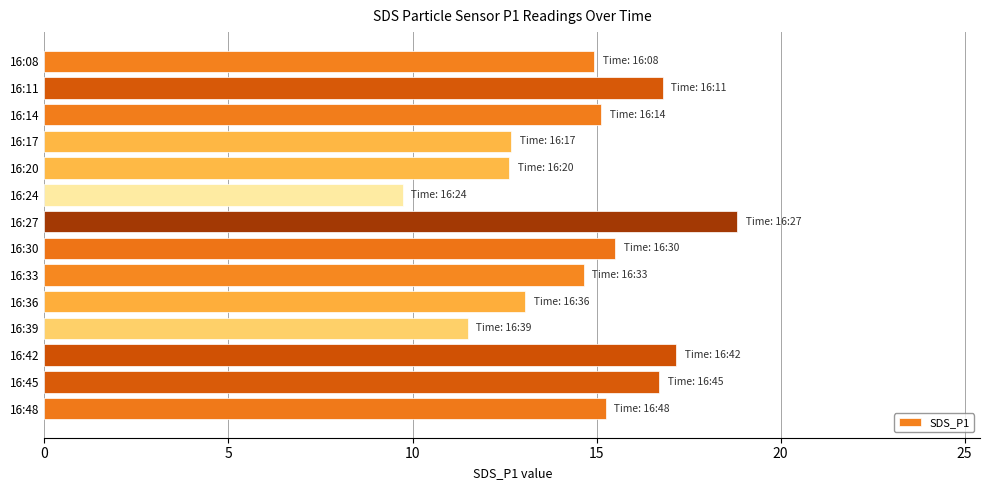

What is the change in value from 16:08 to 16:45?

+1.8